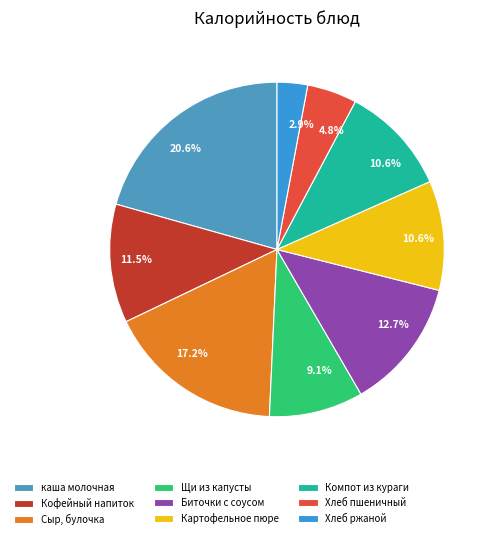

To the nearest percent, what is the difference between the largest and smallest slice percentages?

18%